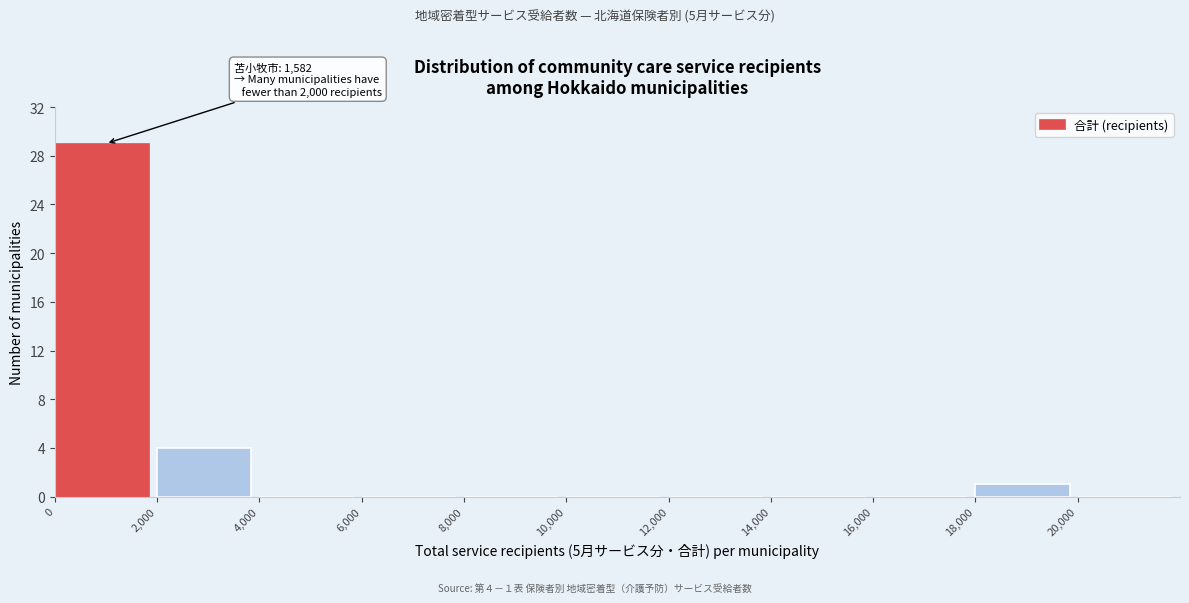

Which range on the x-axis has the tallest bar?

0 to 2000